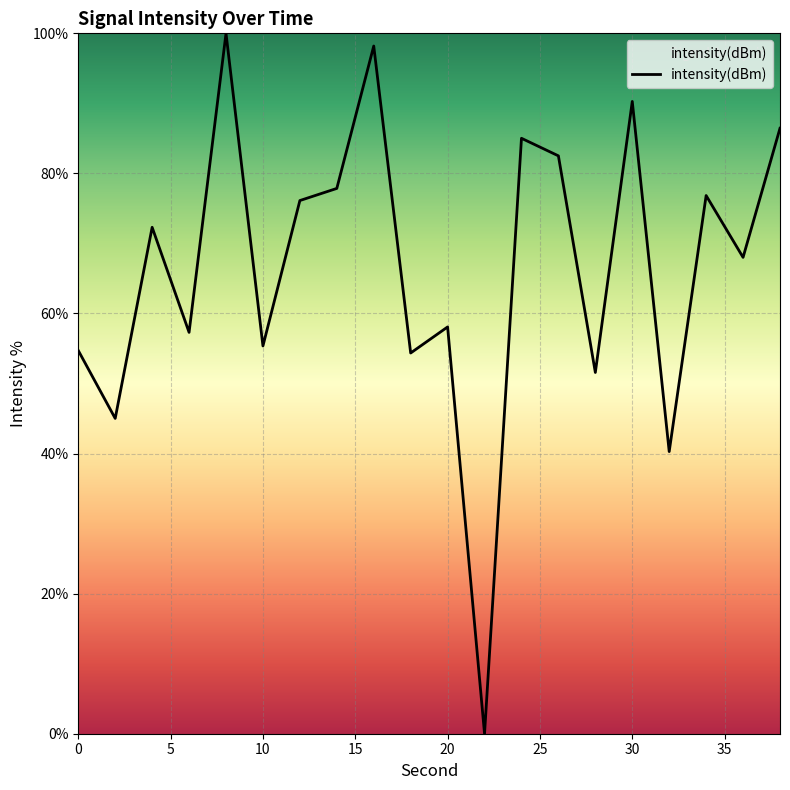

What is the maximum value shown in the chart?

100.0